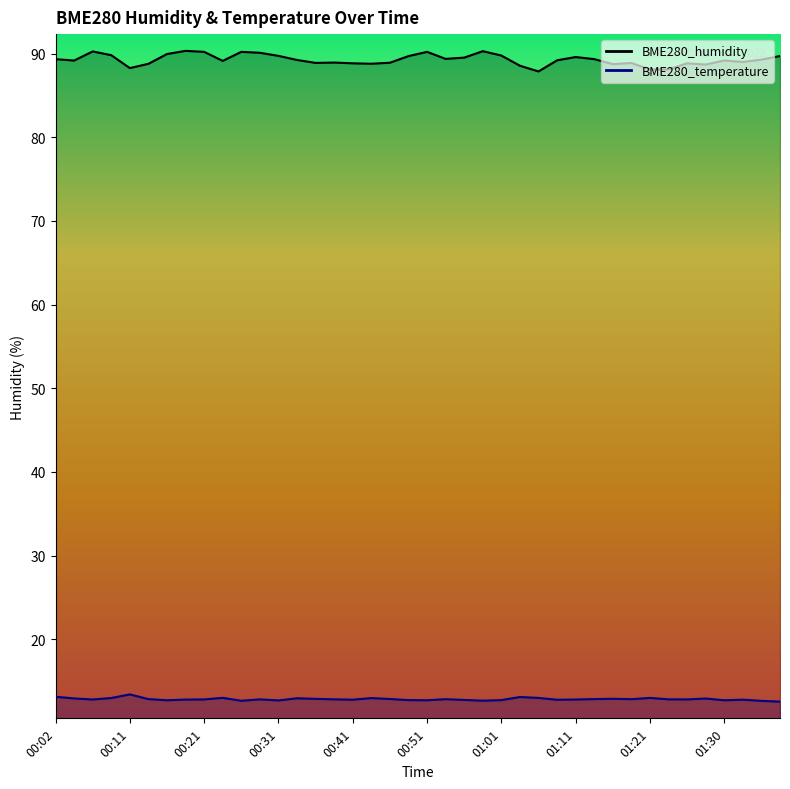

What is the approximate value of BME280_temperature at 00:36?

12.9